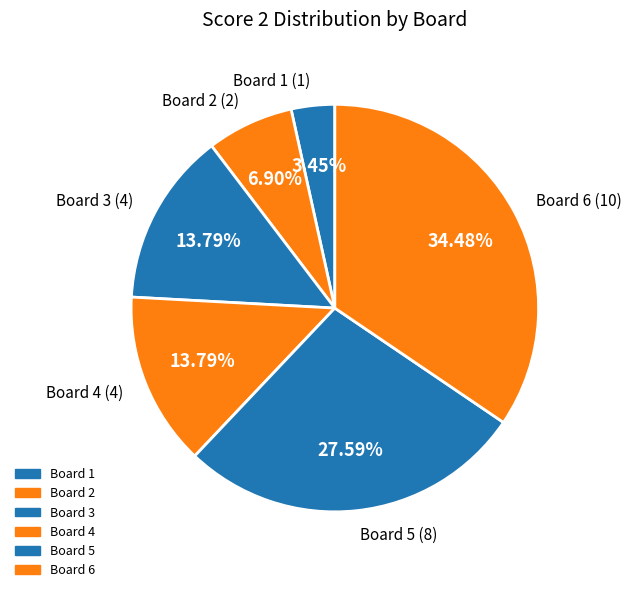

How many segments does this pie chart have?

6